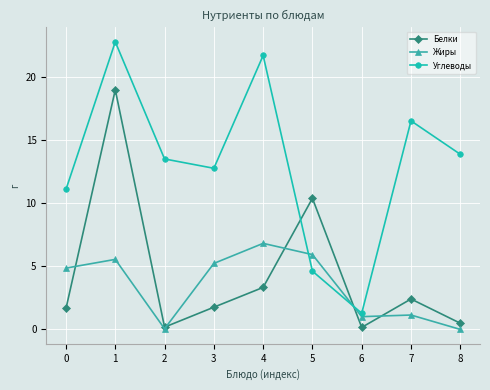

List the series in order of their peak value, lowest first.

Жиры, Белки, Углеводы